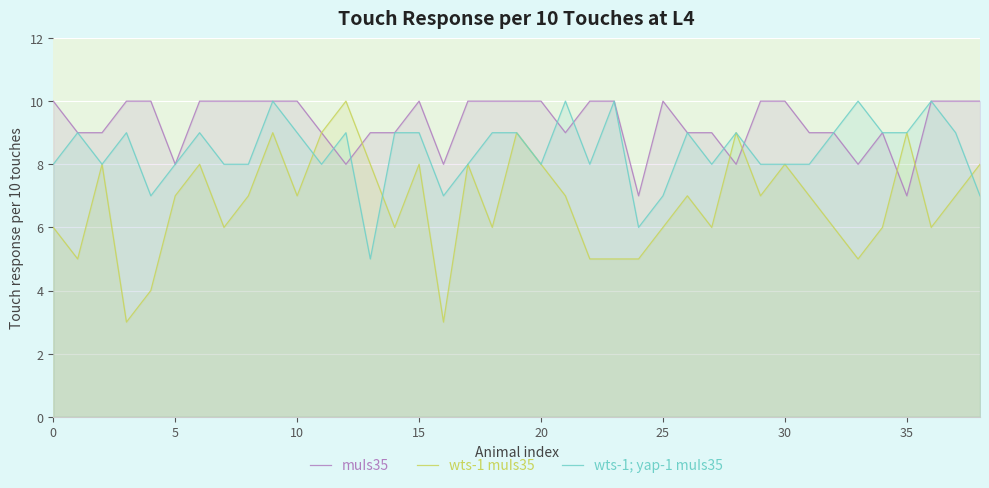

True or false: wts-1 muIs35 has a value of 8 at 30.

True